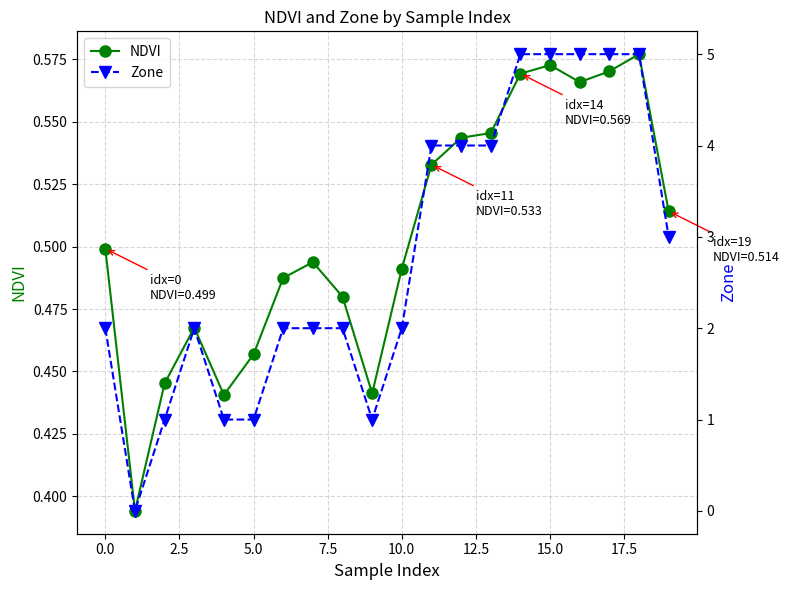

What is the value of the Zone point at the 14th from the left?

4.0